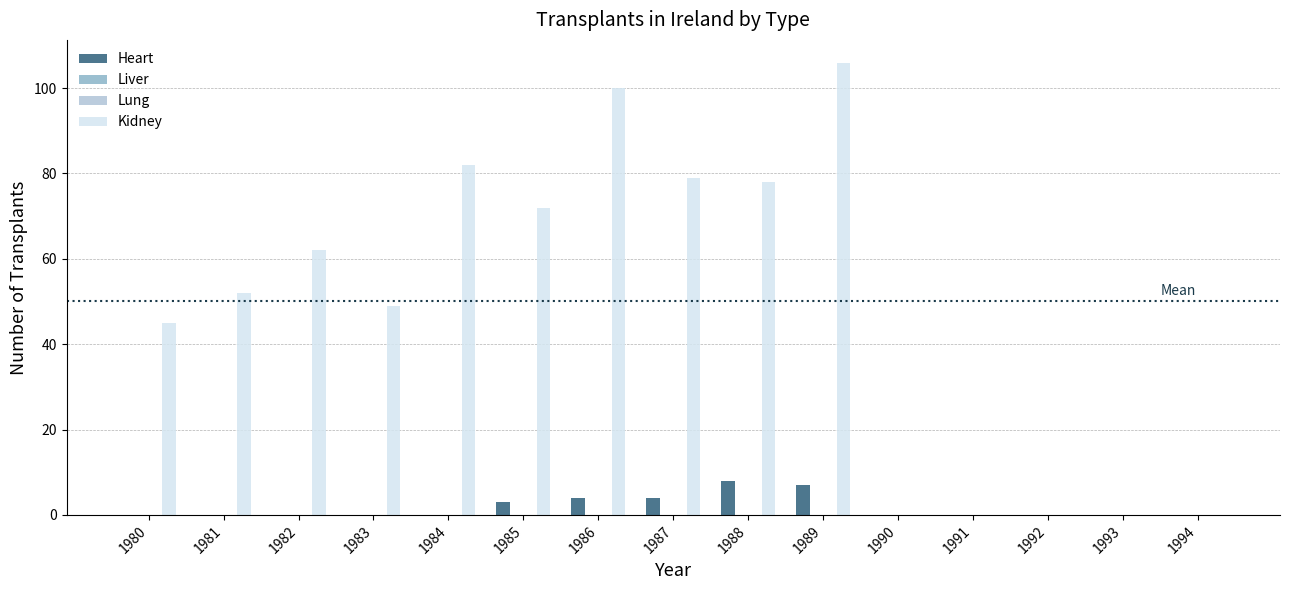

At which label is Kidney closest to 53?

1981